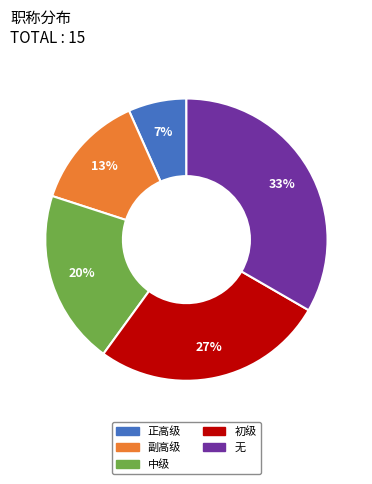

Do 正高级 and 初级 together represent more than half of the pie?

No